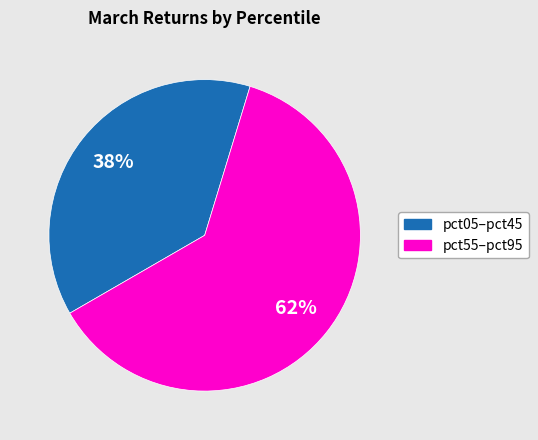

Is there any slice that represents more than half of the pie?

Yes